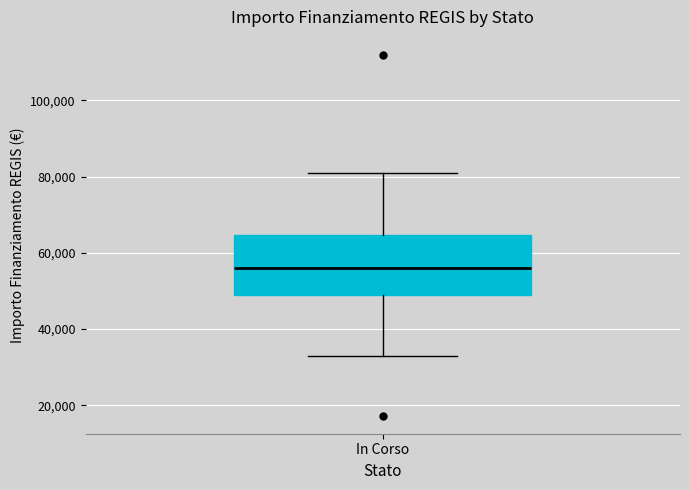

Read this box plot against the y-axis: the position of the median line, the range covered by the box, and the ends of both whiskers. The values are not printed on the chart, so give them approximately, as read against the axis.

median 56000, box 50000 to 64000, whiskers 32000 to 80000